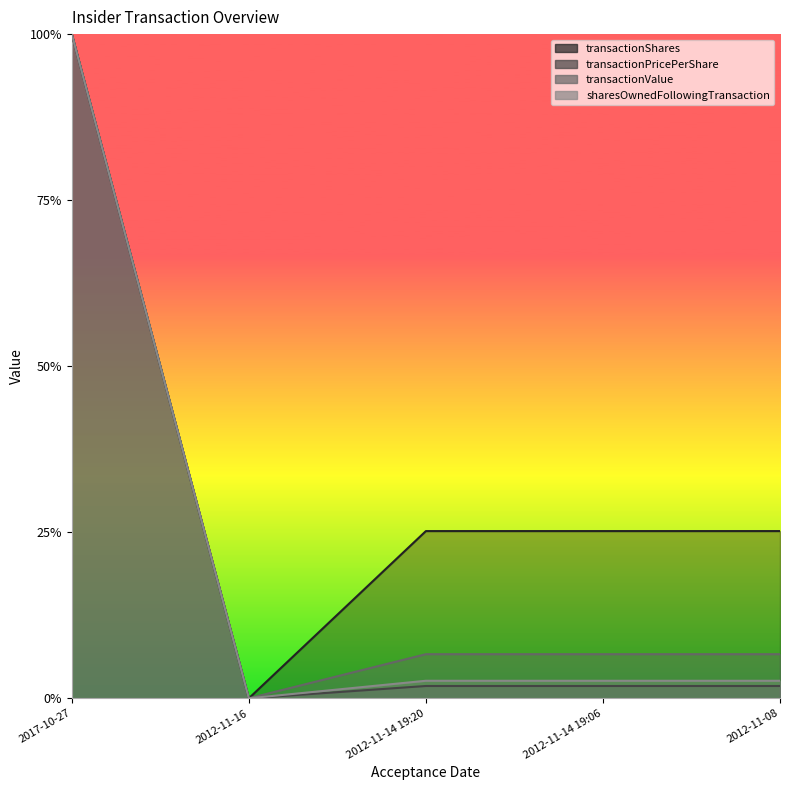

Reading right to left, extract all data points from this chart.

transactionShares: 0.3	0.3	0.3	0.0	1.0
transactionPricePerShare: 0.0	0.0	0.0	0.0	1.0
transactionValue: 0.1	0.1	0.1	0.0	1.0
sharesOwnedFollowingTransaction: 0.0	0.0	0.0	0.0	1.0